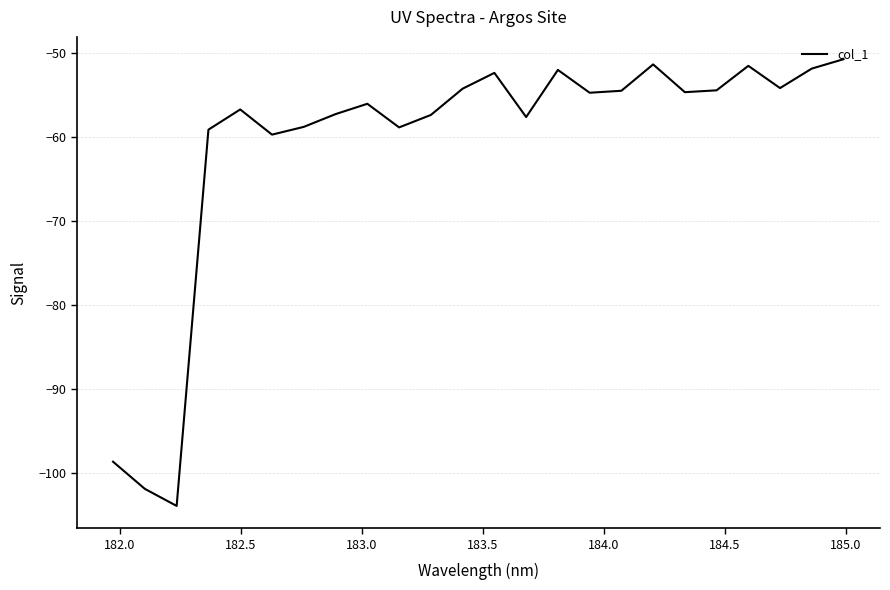

What is the difference between the maximum and minimum values?

53.1